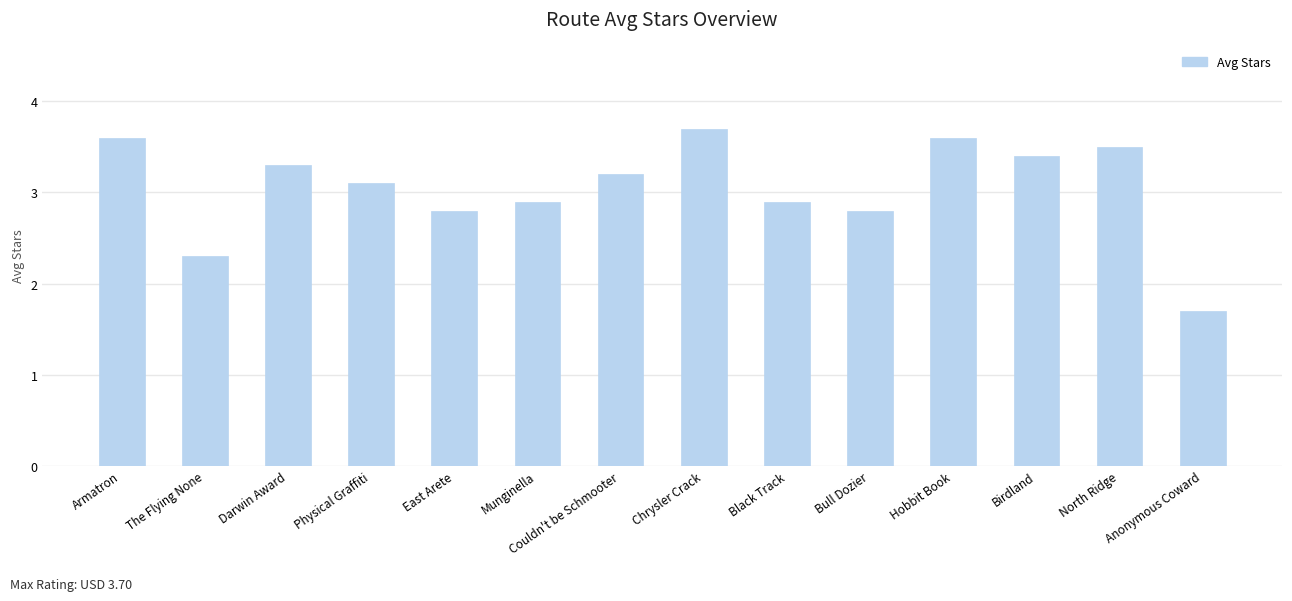

What position from the left is Darwin Award?

3